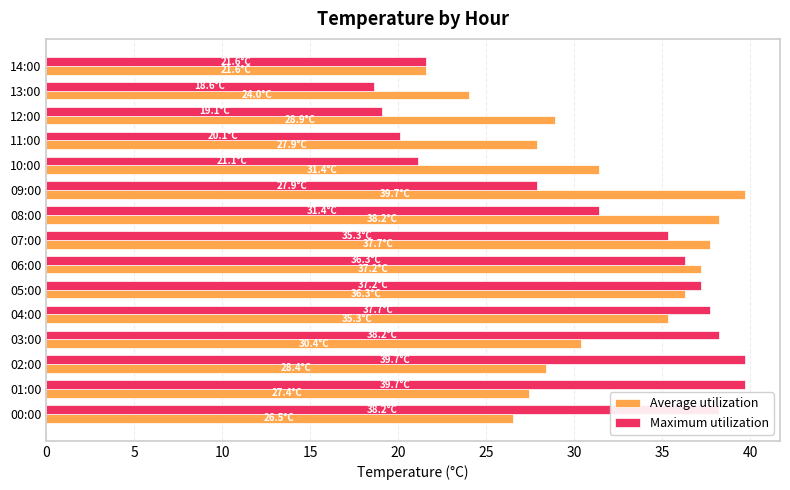

What is the sum of all Maximum utilization values?

462.1